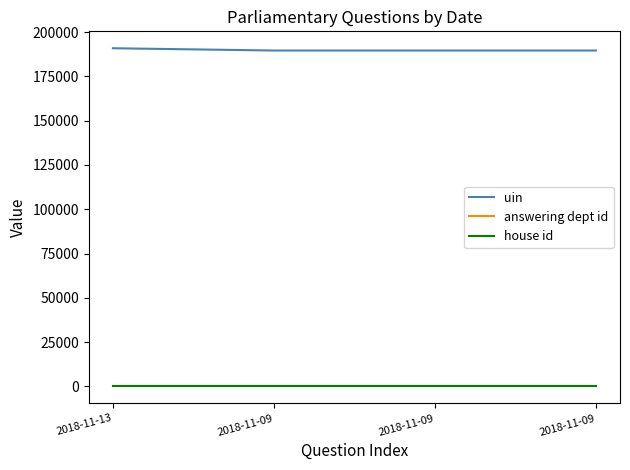

At how many categories does at least one series exceed 144587?

4